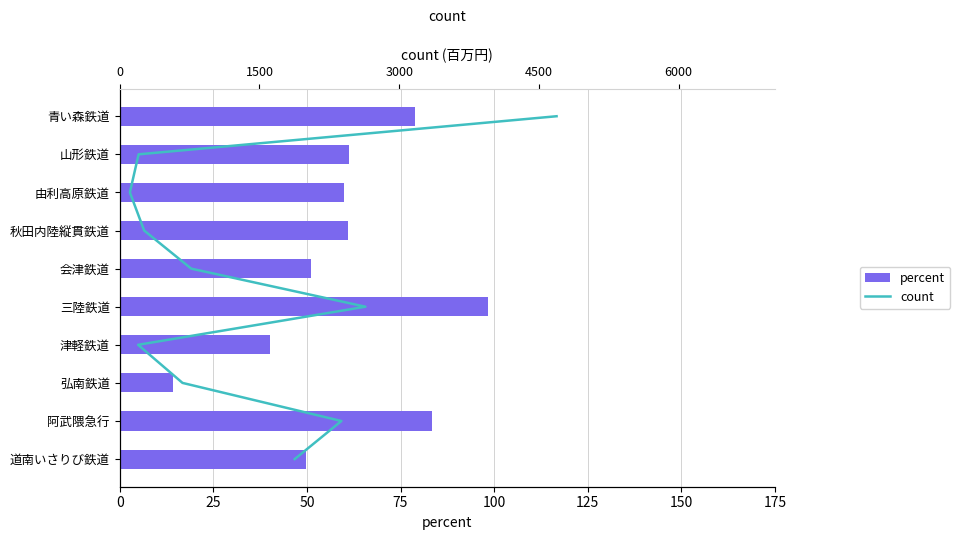

Which series changed the most between 25 and 100?

percent (流動資産%)